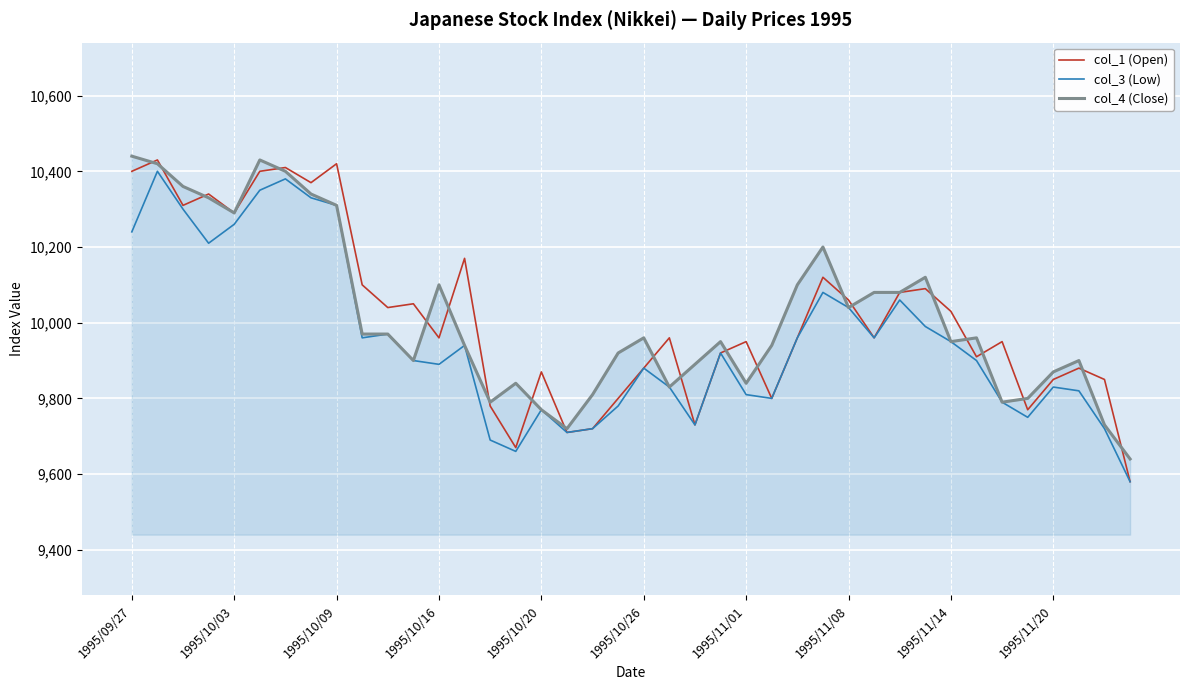

What is the minimum value shown in the chart?

9580